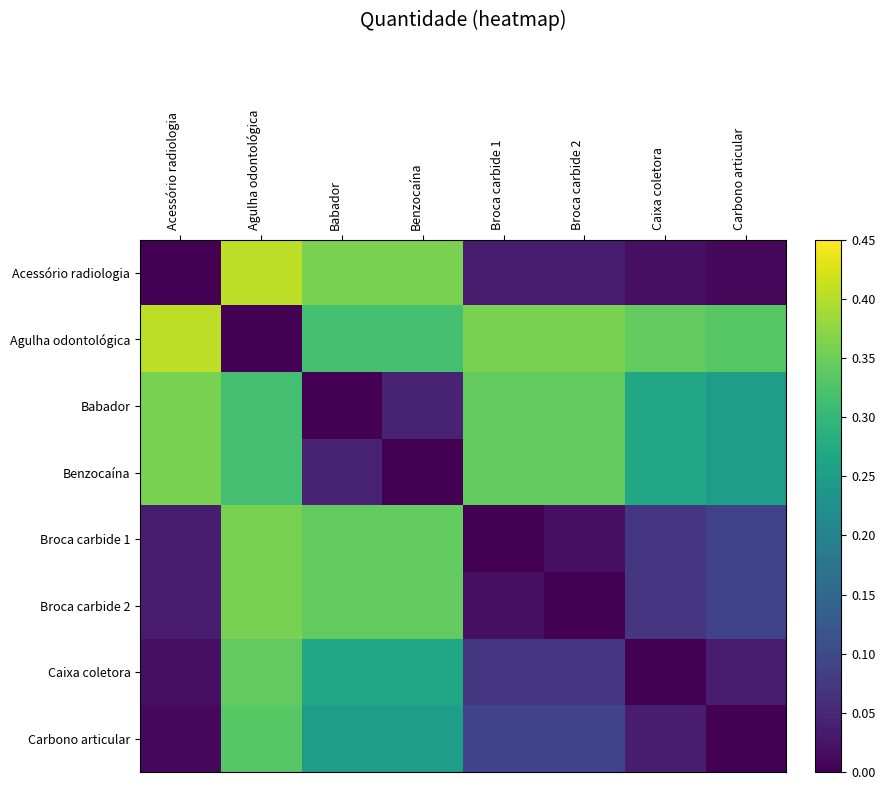

Count the number of data series in this chart.

8